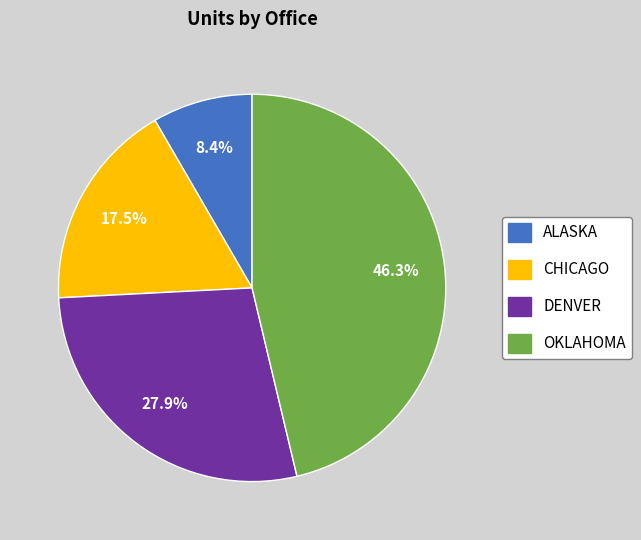

What is the ratio of the value at ALASKA to the value at CHICAGO?

0.5